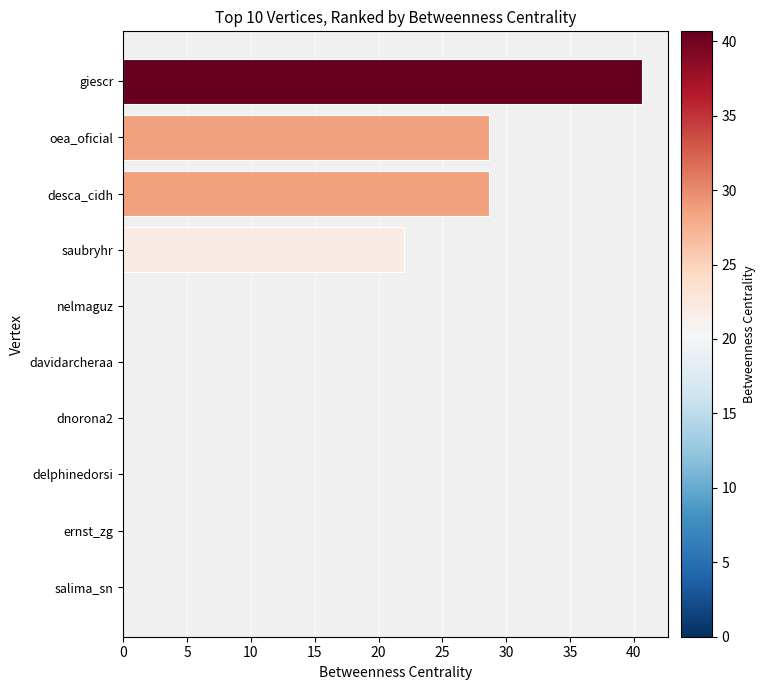

What is the sum of all values?

120.0